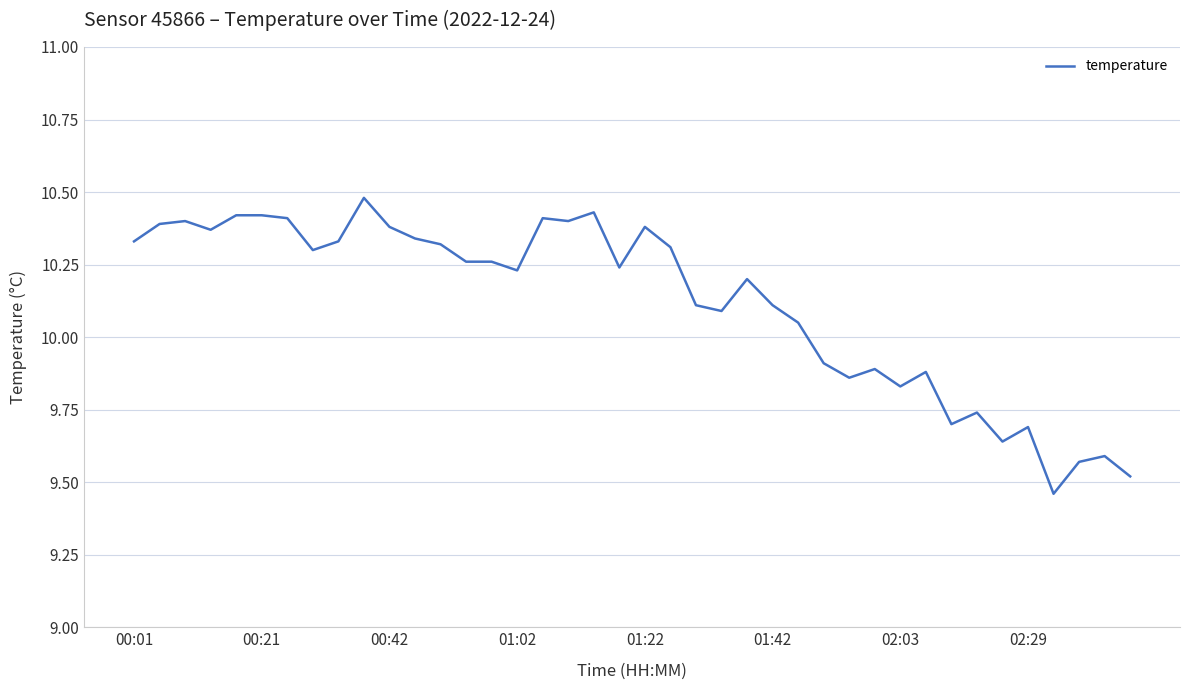

What is the maximum value shown in the chart?

10.5